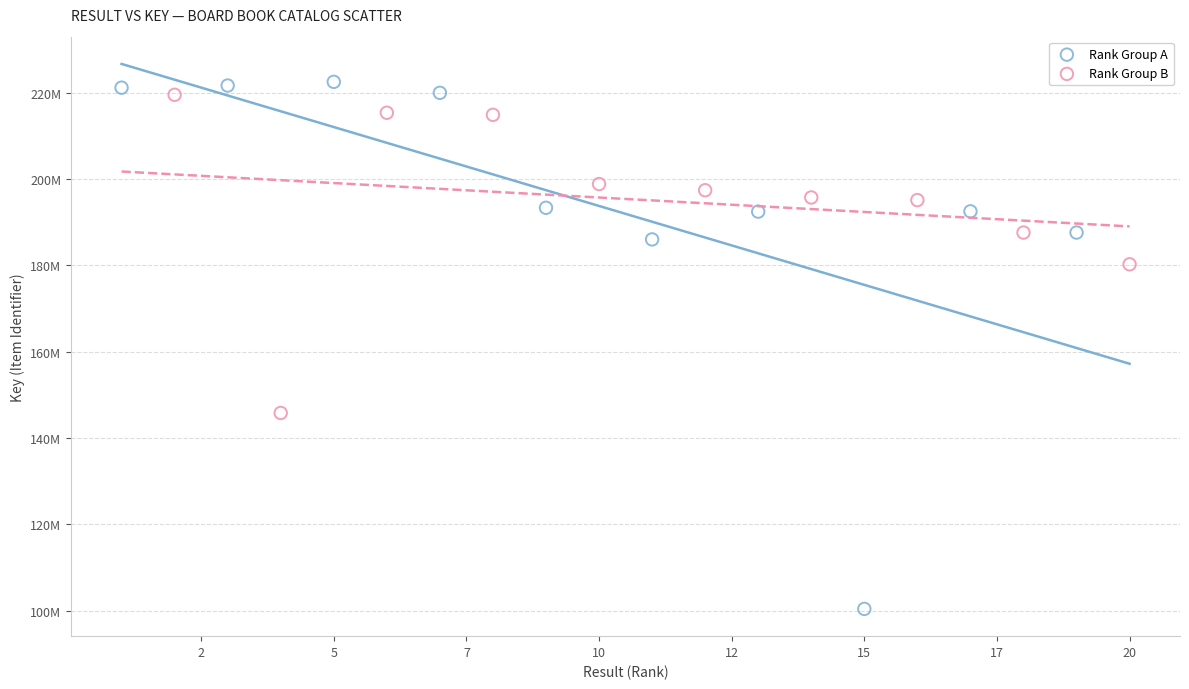

What are all the series names shown in the legend?

Rank Group A, Rank Group B